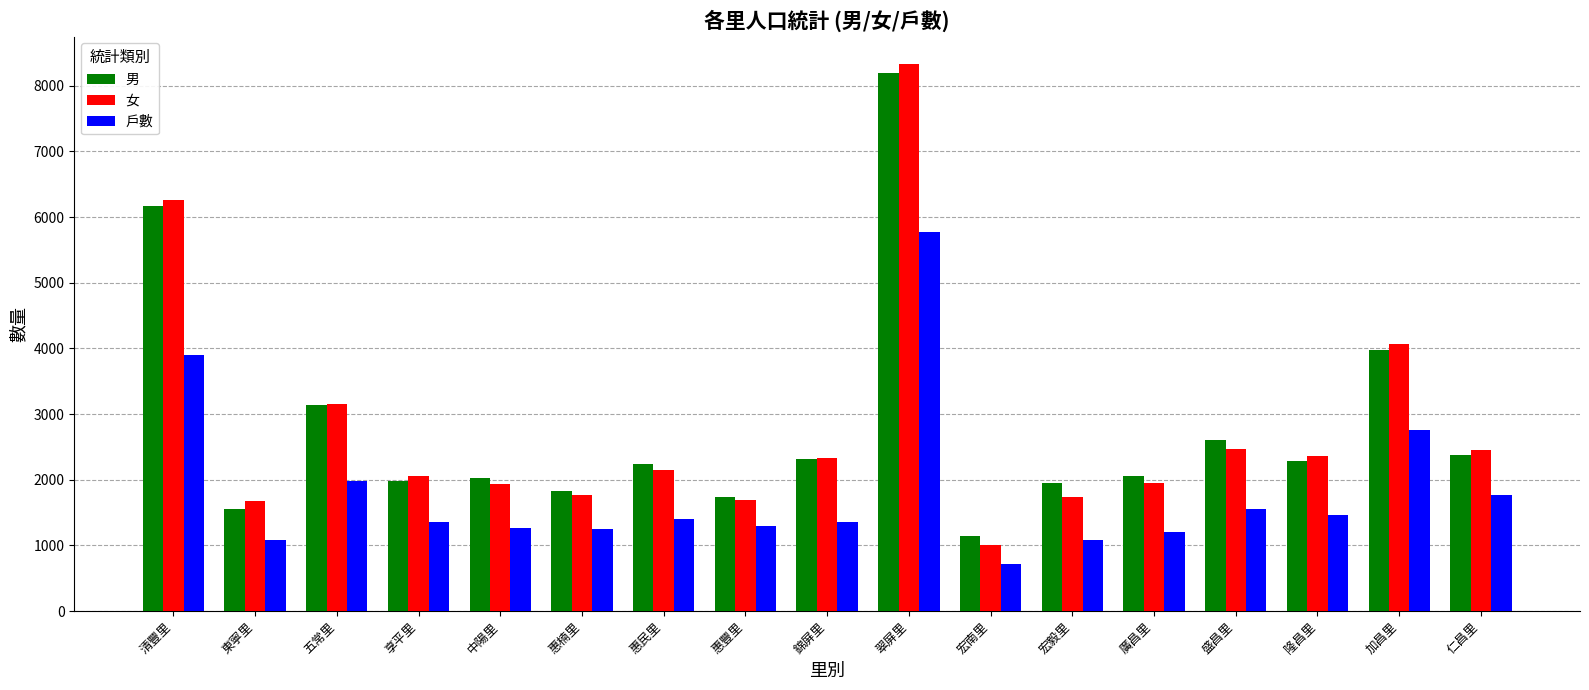

At which label is 男 closest to 4666?

加昌里